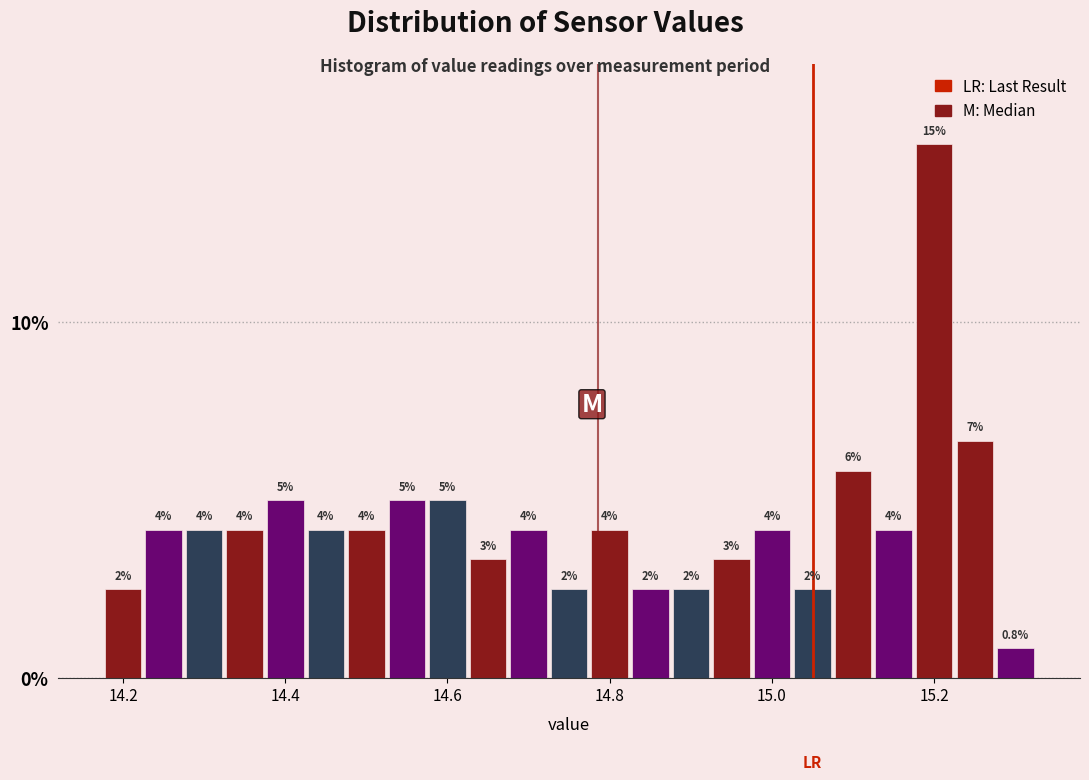

Read against the x-axis, roughly where is the centre of the tallest bar?

15.20